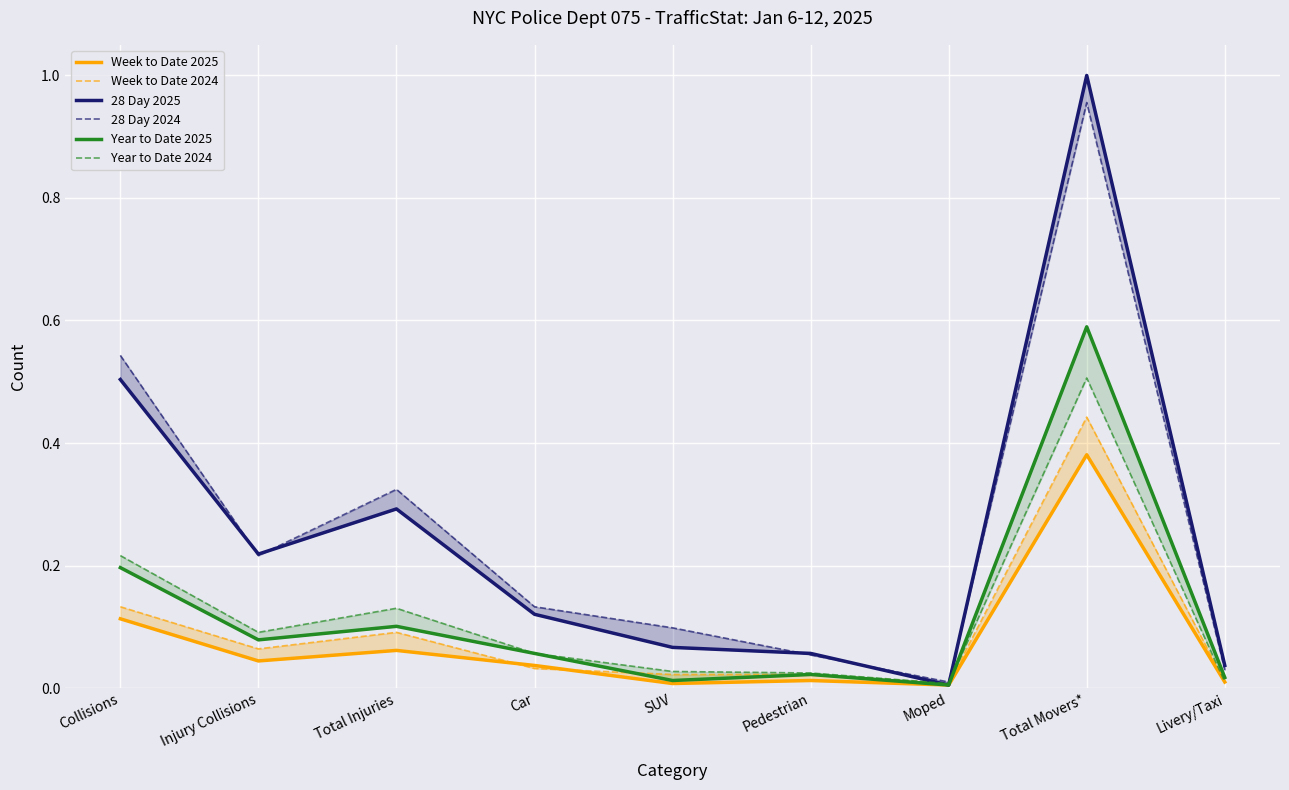

At which category is the sum across all series the highest?

Total Movers*